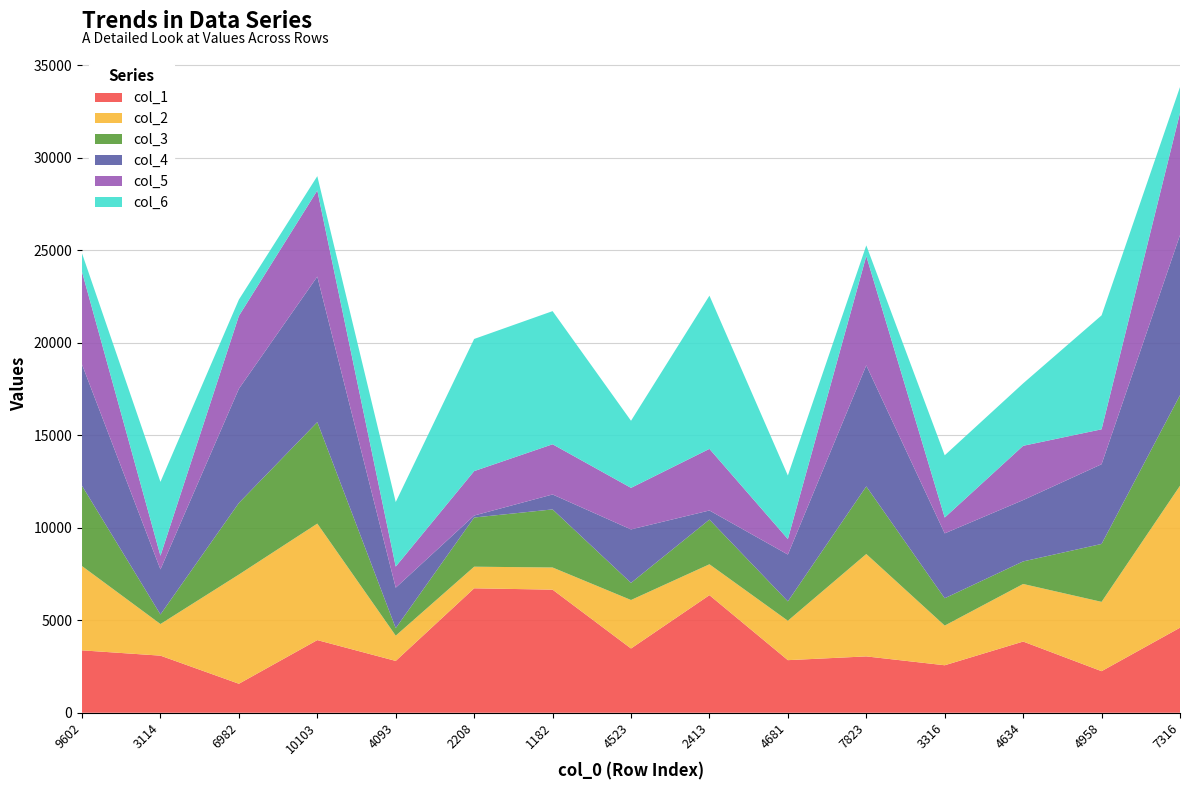

Reading left to right, what are all the values shown in this chart?

col_1: 3374	3088	1568	3929	2802	6729	6656	3474	6358	2844	3047	2568	3850	2248	4599
col_2: 4556	1709	5905	6299	1366	1168	1198	2622	1670	2131	5536	2145	3113	3748	7675
col_3: 4341	519	3871	5488	409	2660	3141	926	2417	1049	3656	1479	1220	3131	4897
col_4: 6557	2435	6175	7867	2185	107	807	2891	492	2530	6544	3507	3316	4311	8656
col_5: 5009	739	3939	4657	1141	2402	2715	2247	3331	838	5912	856	2935	1888	6603
col_6: 1000	3994	881	774	3491	7145	7199	3627	8284	3435	576	3366	3376	6161	1401